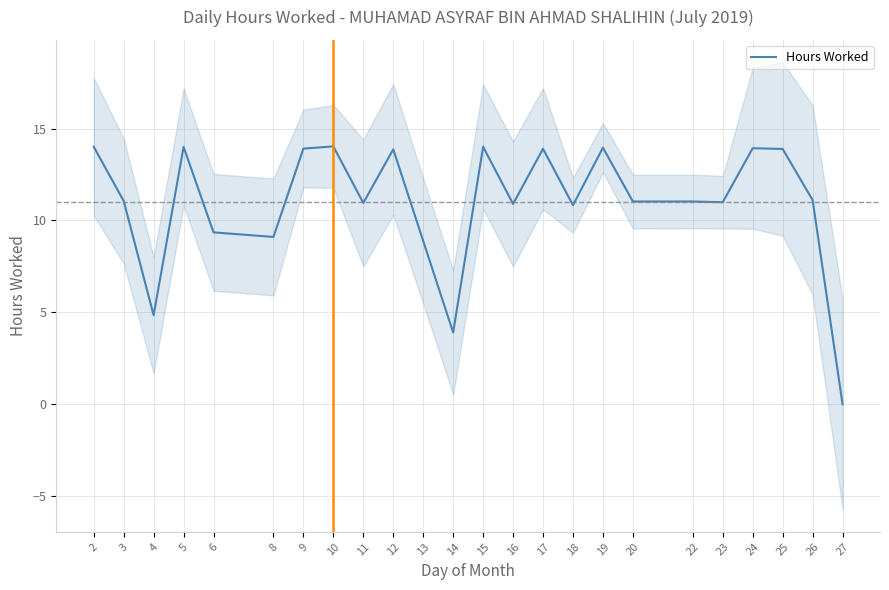

Which category has the lowest value across all series?

27